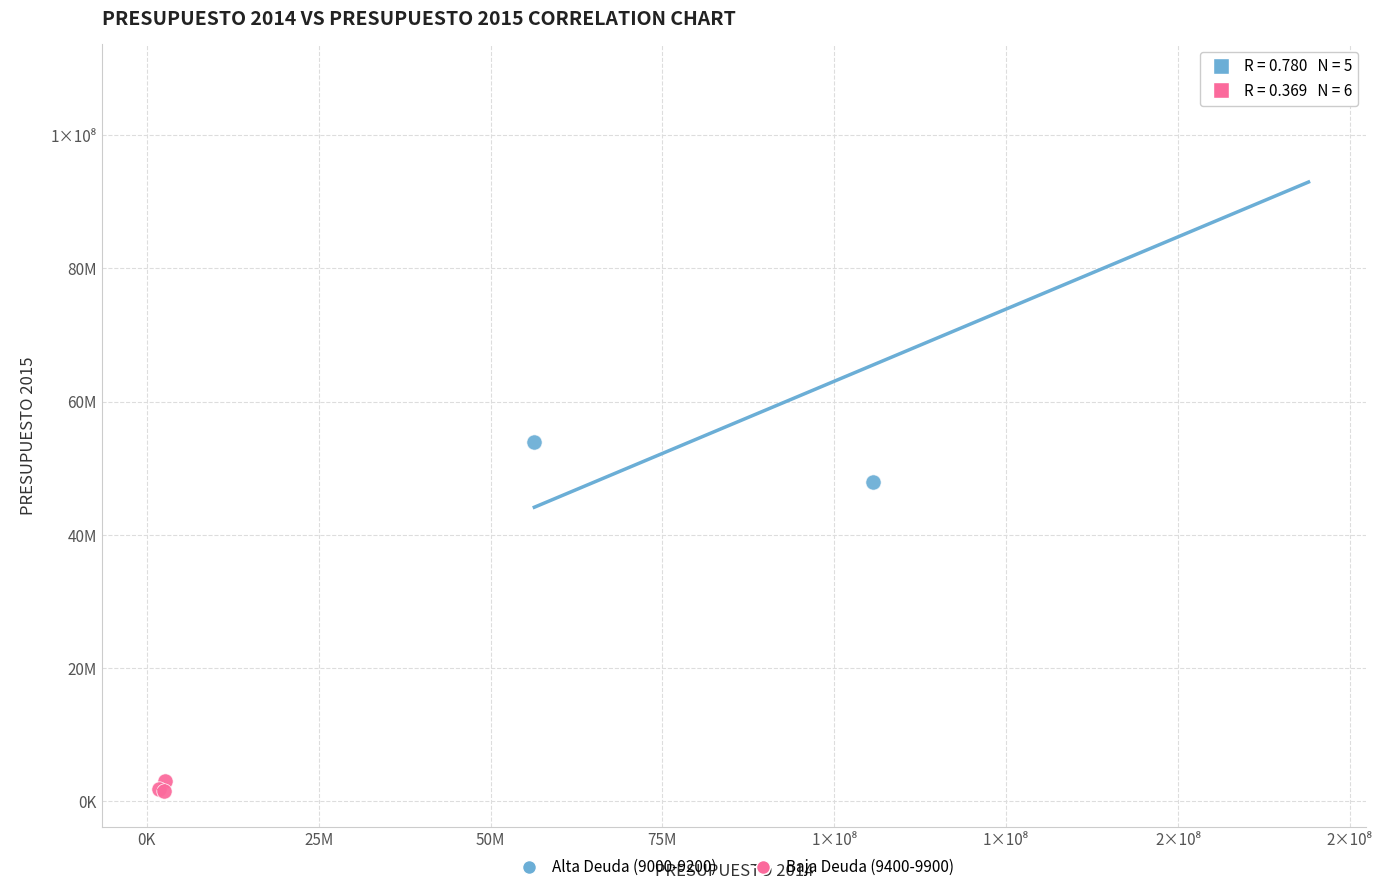

Which series reaches the maximum Y coordinate?

Alta Deuda (9000-9200)